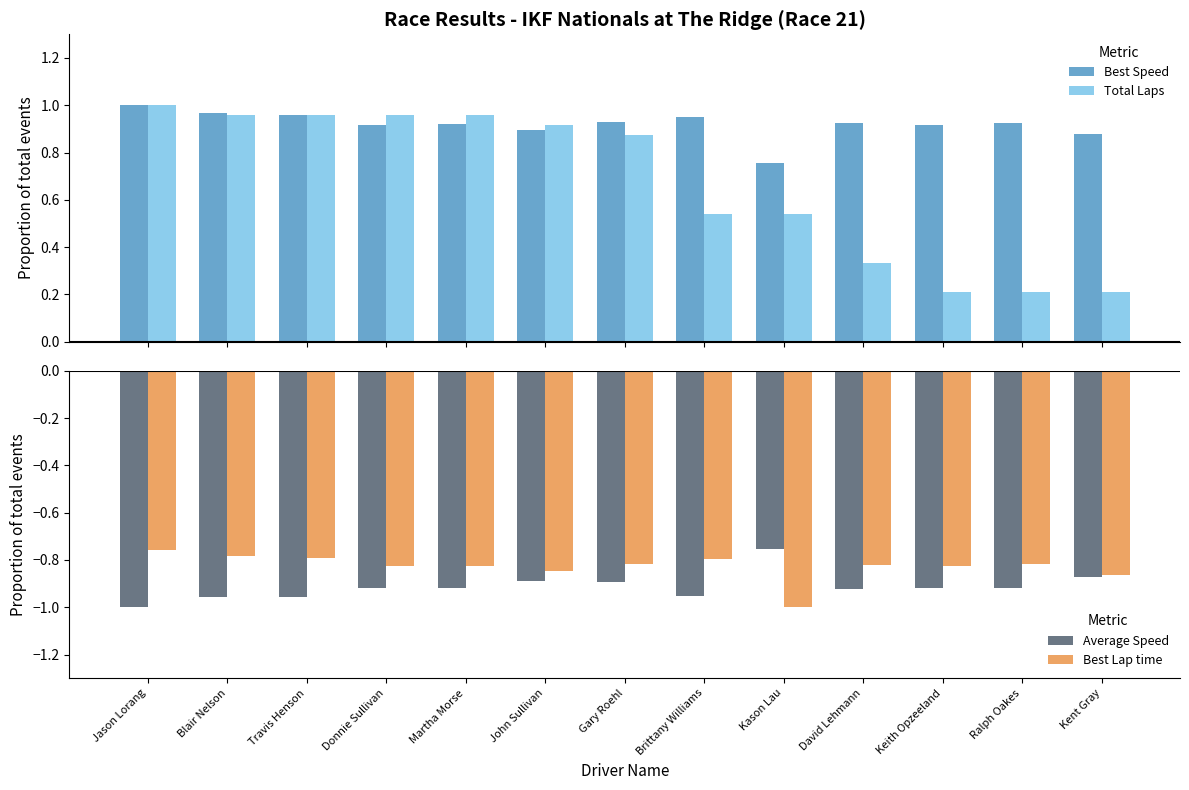

What is the difference between the second highest and second lowest values in the Best Lap time series?

0.1